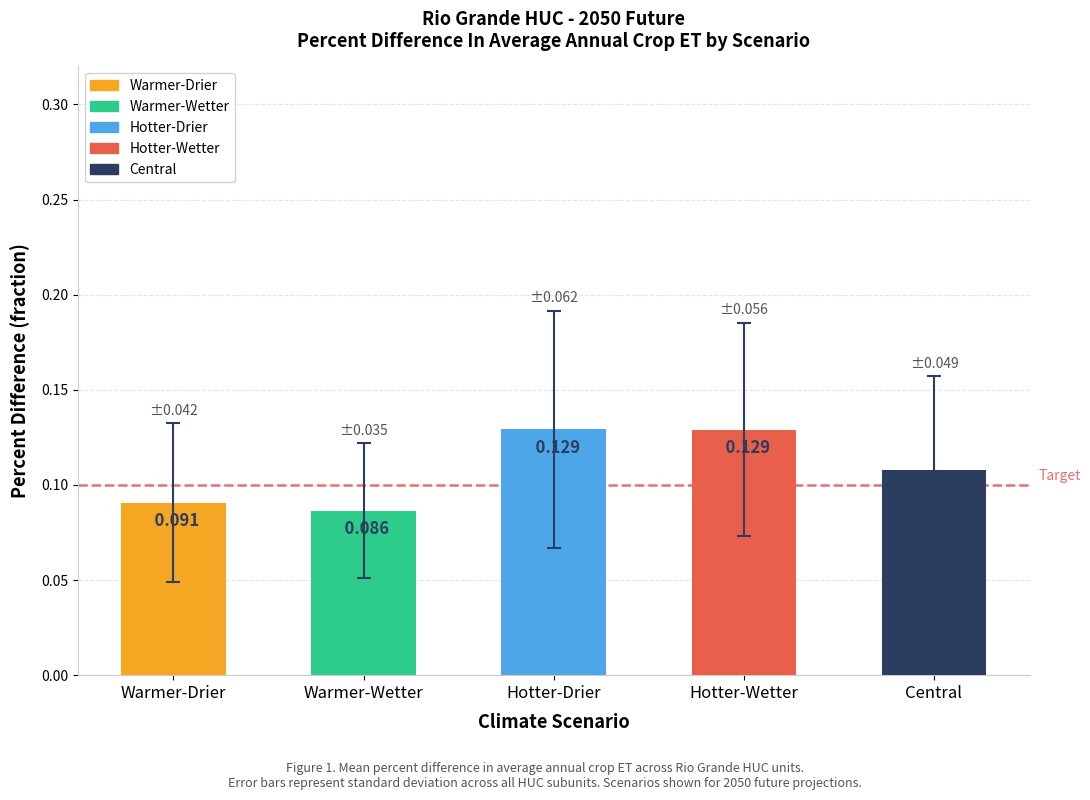

Which label corresponds to the smallest value in the chart?

Warmer-Wetter